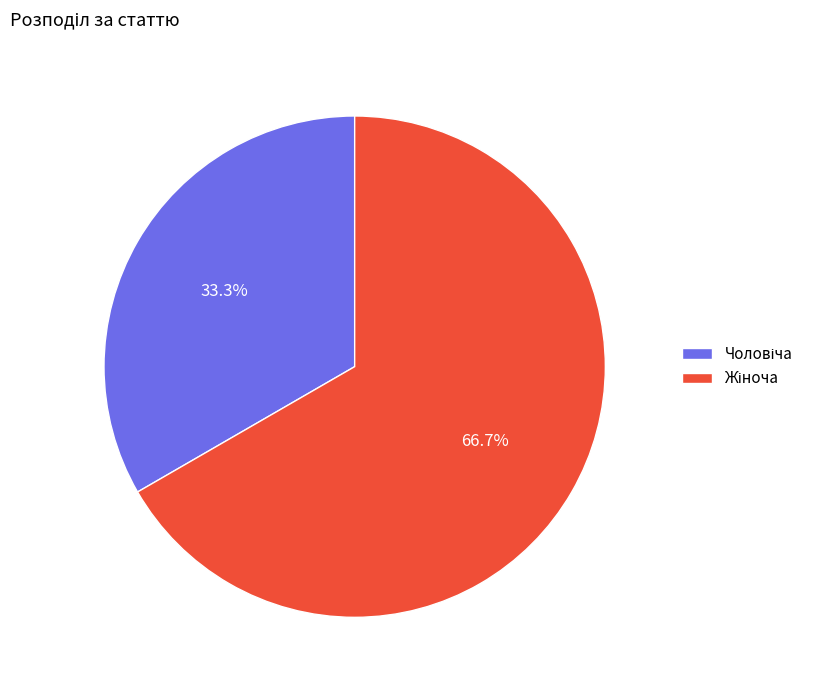

Does any single category account for the majority?

Yes